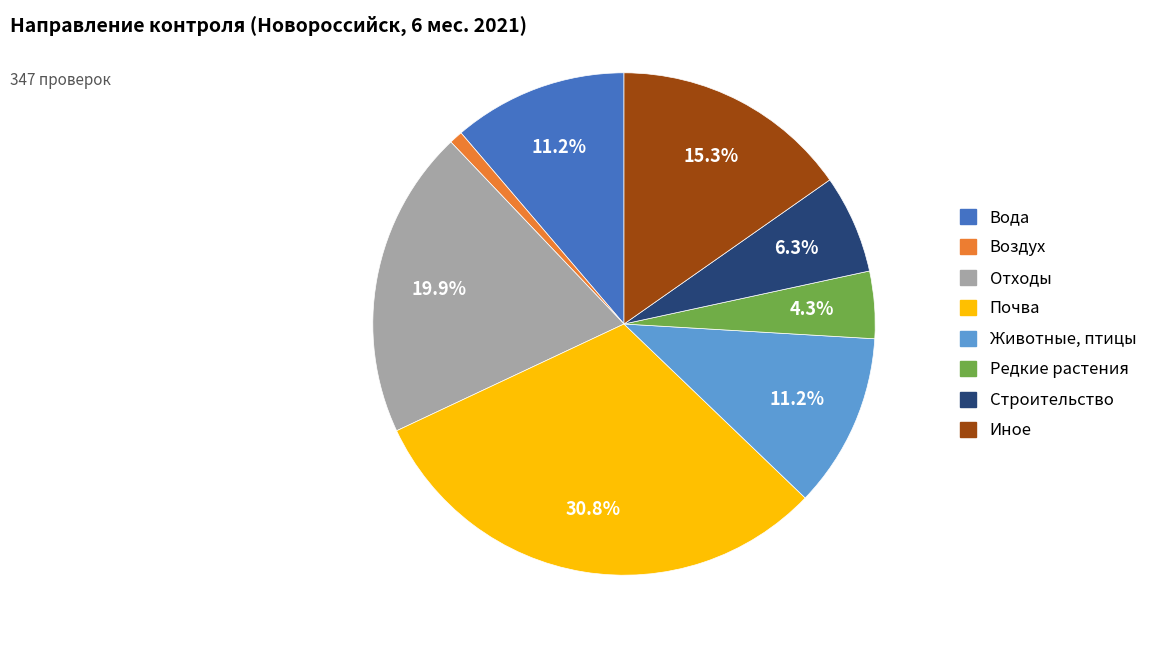

True or false: Отходы accounts for 14% of the total.

False